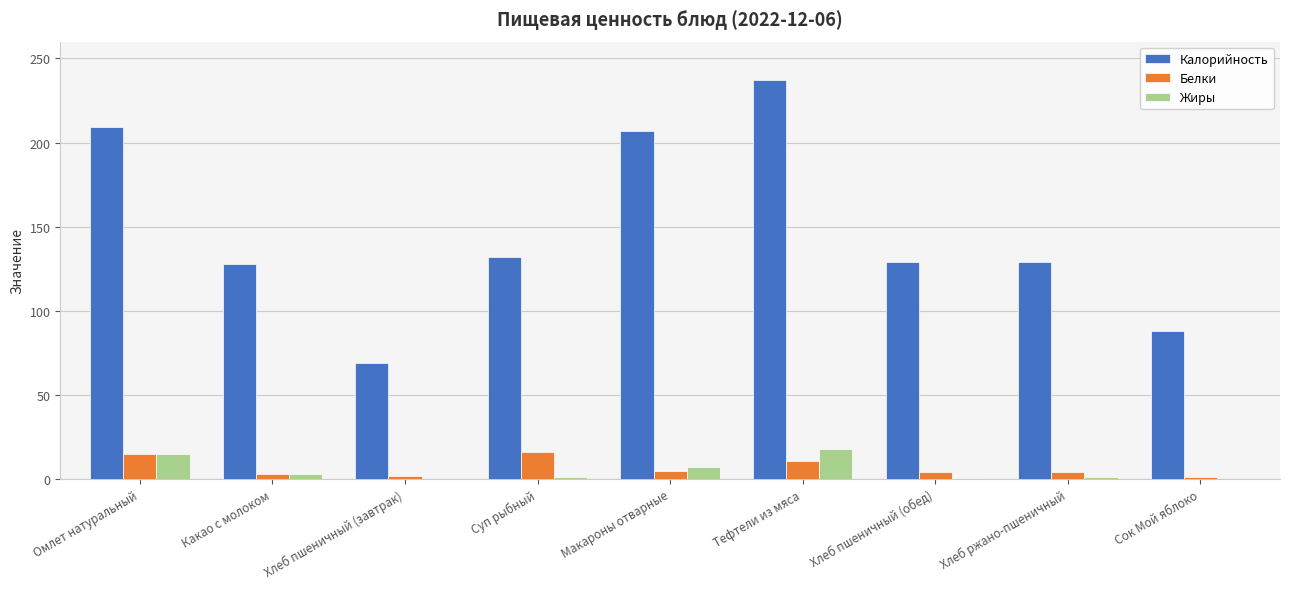

Which series has the largest total across all categories?

Калорийность